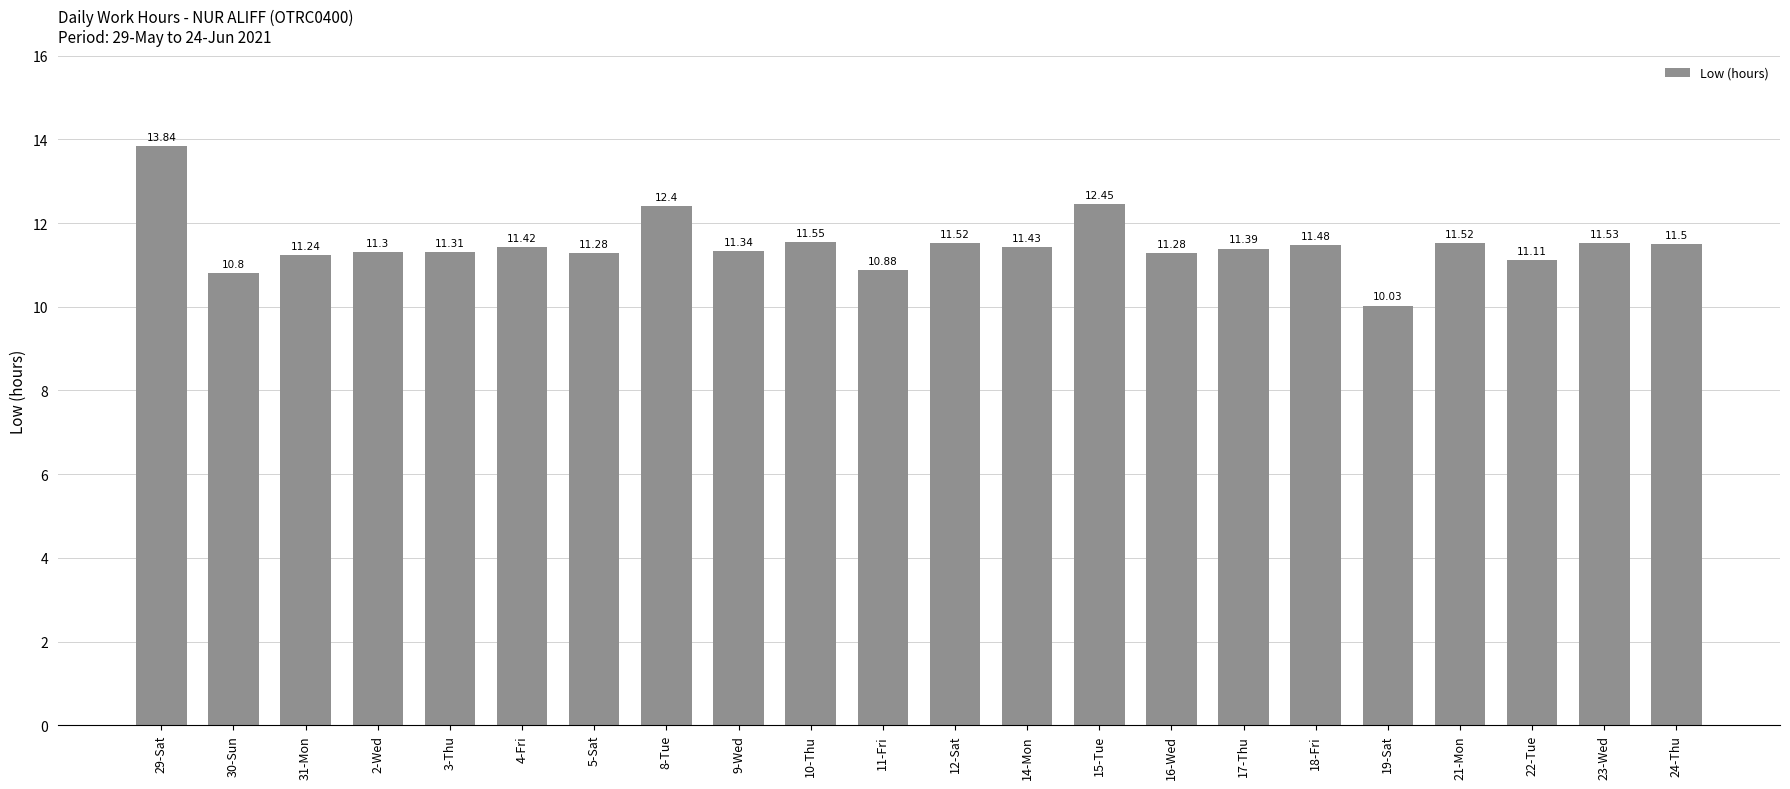

What is the value of the 17th bar from the left?

11.5